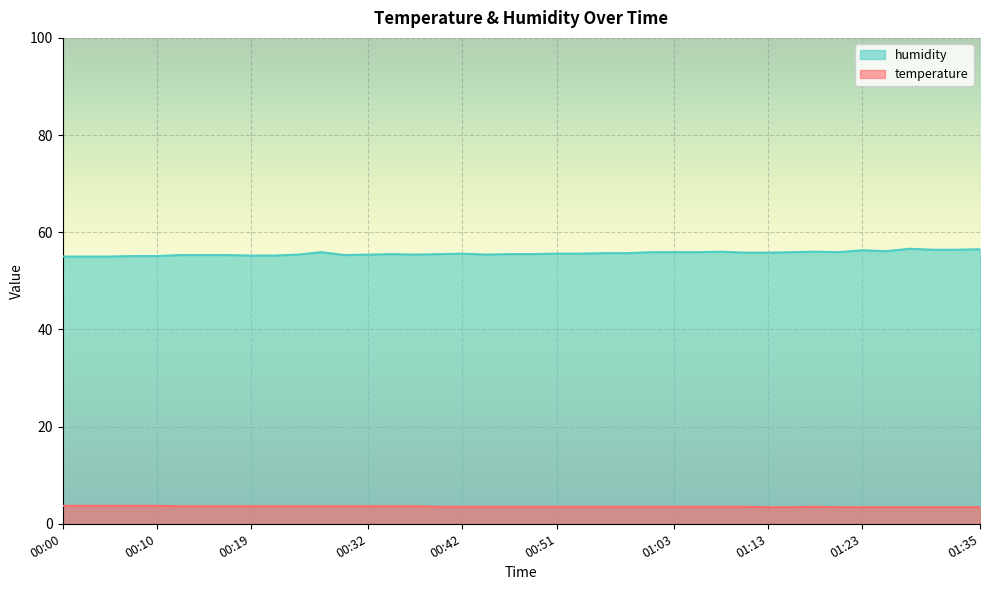

At which label does temperature reach its minimum?

01:13